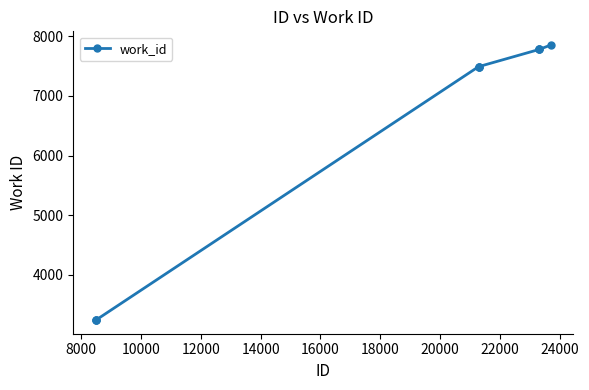

What is the greatest value displayed?

7854